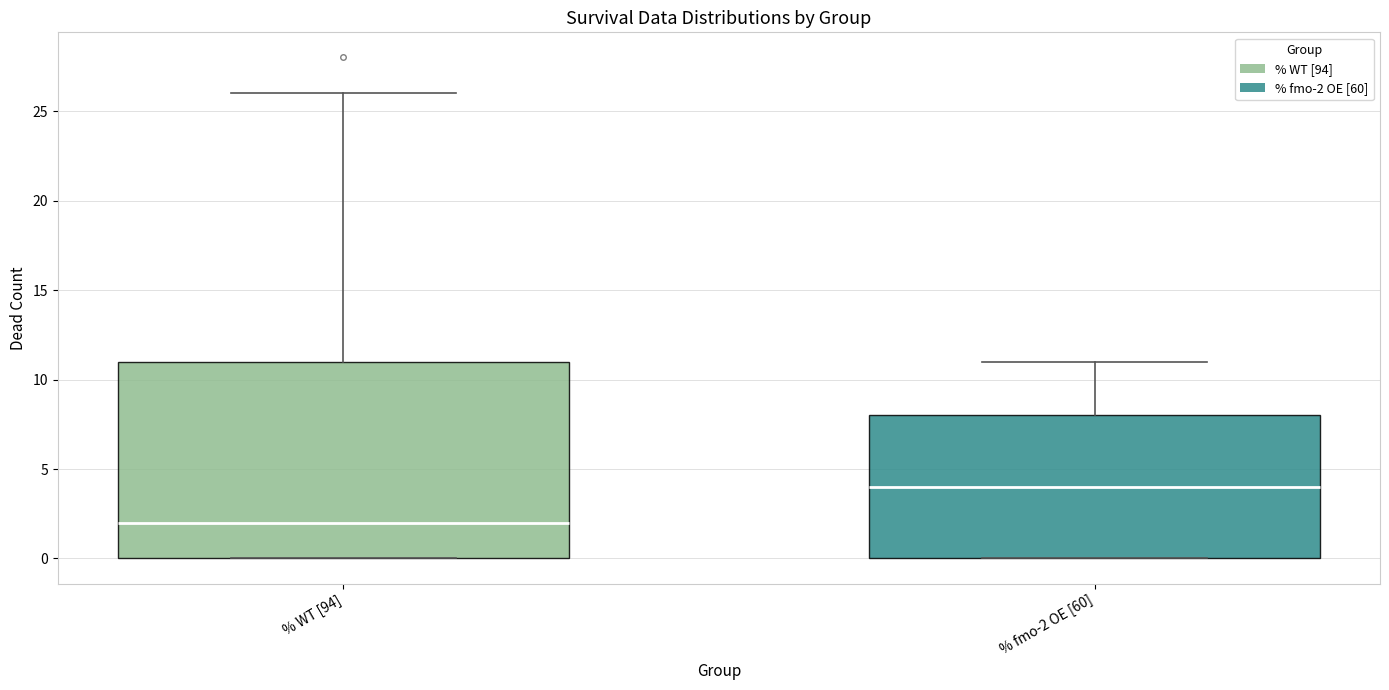

Reading left to right, read every box against the y-axis: the position of its median line, the range the box covers, and the ends of its whiskers. The values are not printed on the chart, so give them approximately, as read against the axis.

% WT [94]: median 2, box 0 to 11, whiskers 0 to 26
% fmo-2 OE [60]: median 4, box 0 to 8, whiskers 0 to 11